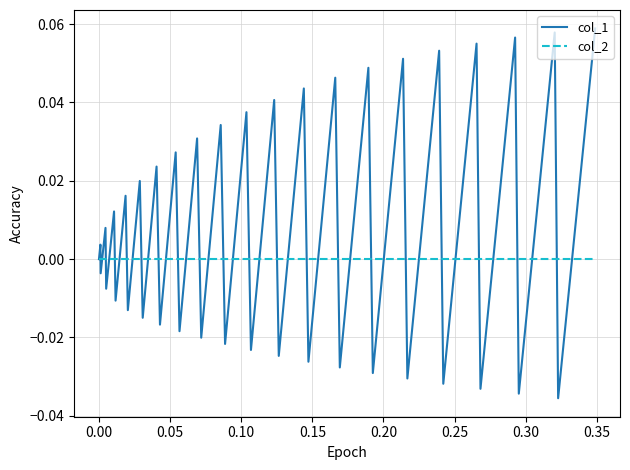

Which series has the largest total across all categories?

col_1